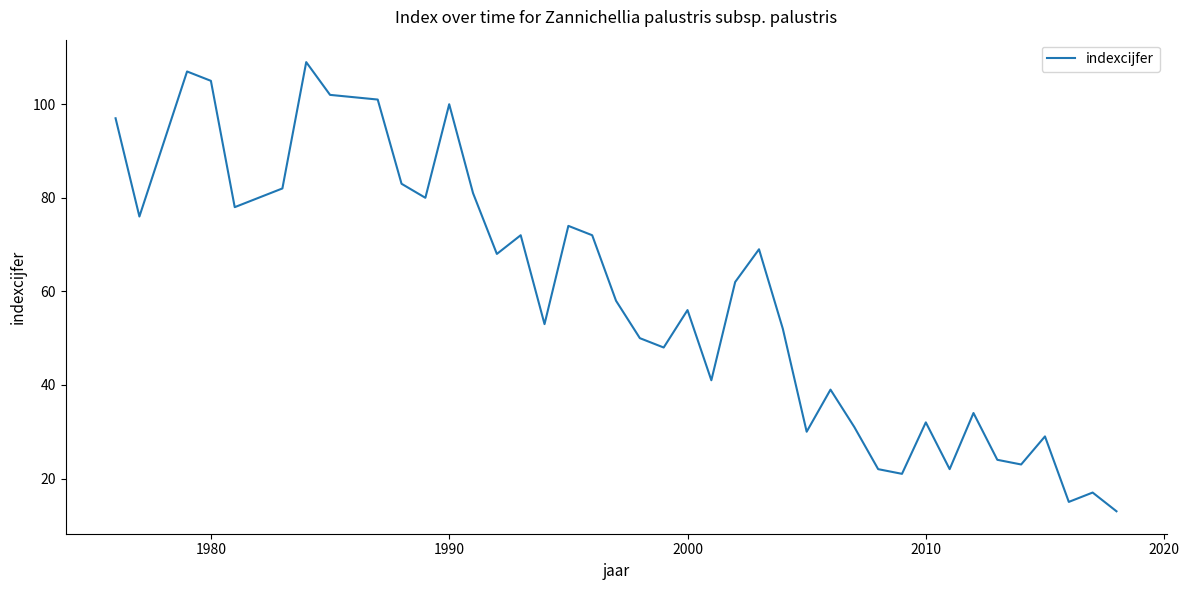

What is the difference between the maximum and minimum values?

96